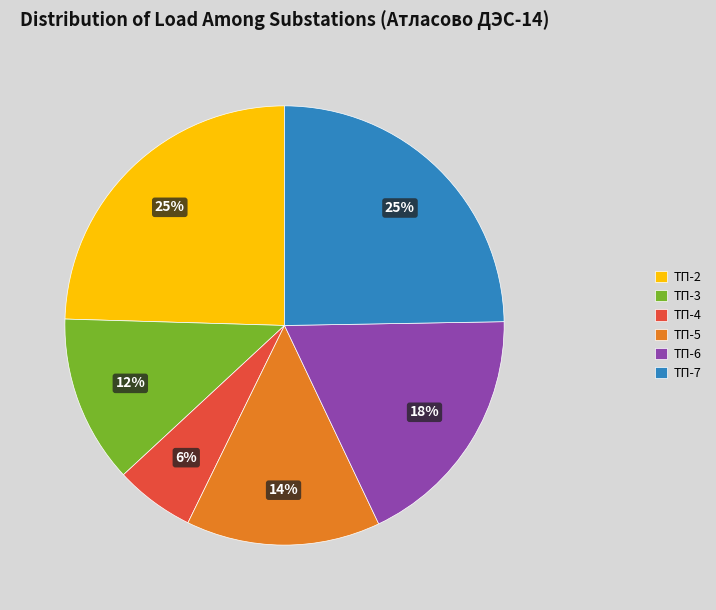

Do ТП-3 and ТП-7 together represent more than half of the pie?

No